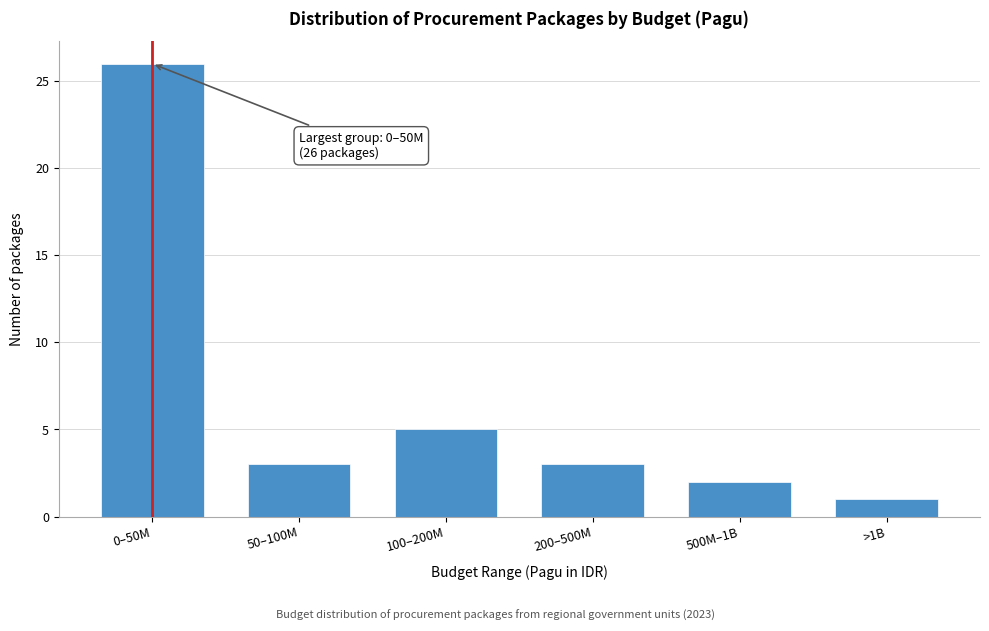

Reading left to right, list all the values displayed in this chart.

26	3	5	3	2	1